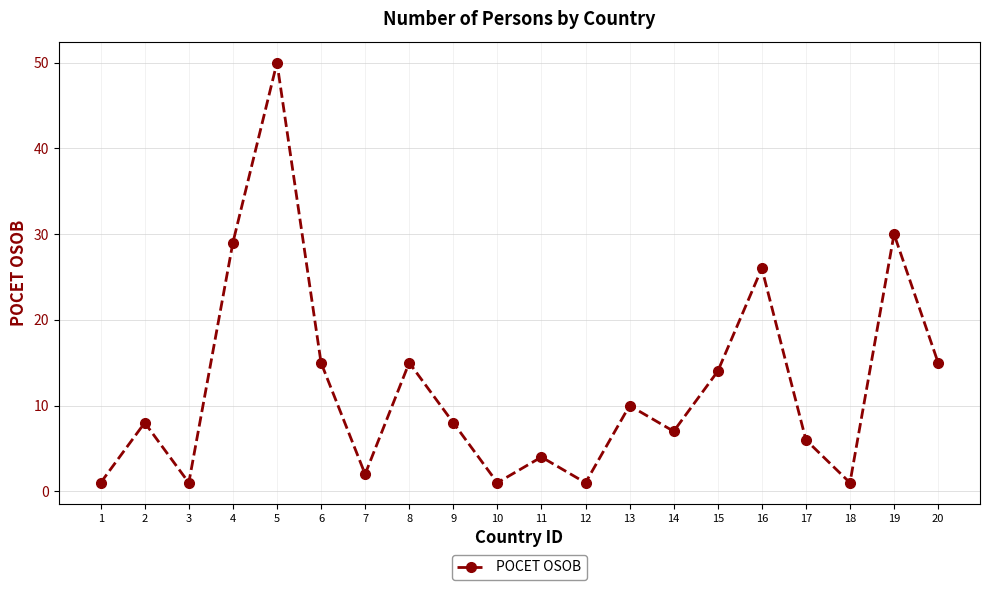

How many lines are shown in the chart?

1